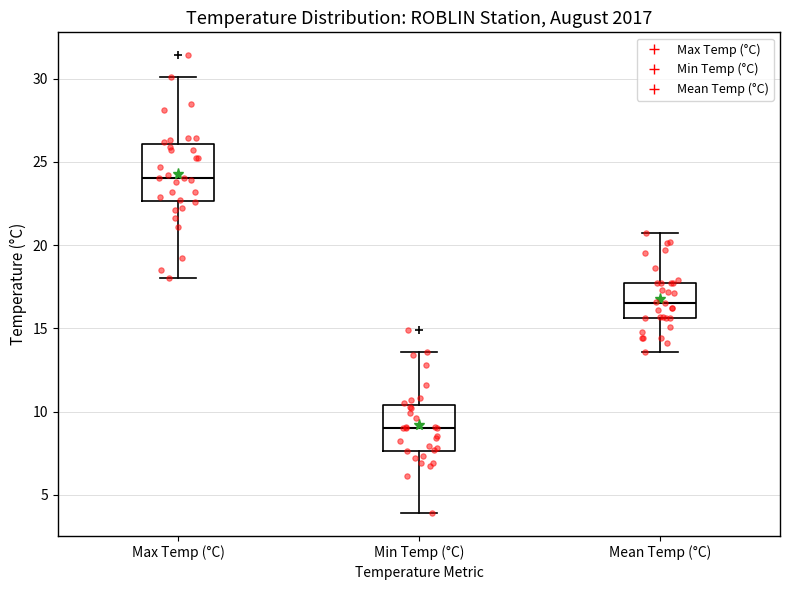

Comparing the boxes themselves (not the whiskers), which one is the tallest?

Max Temp (°C)